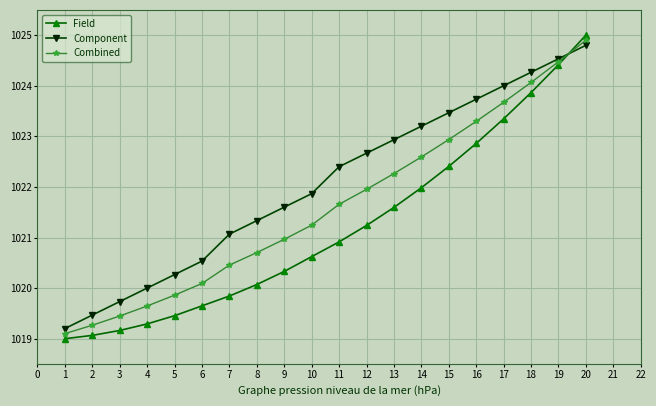

After their last crossing, which series has the higher values: Component or Combined?

Combined